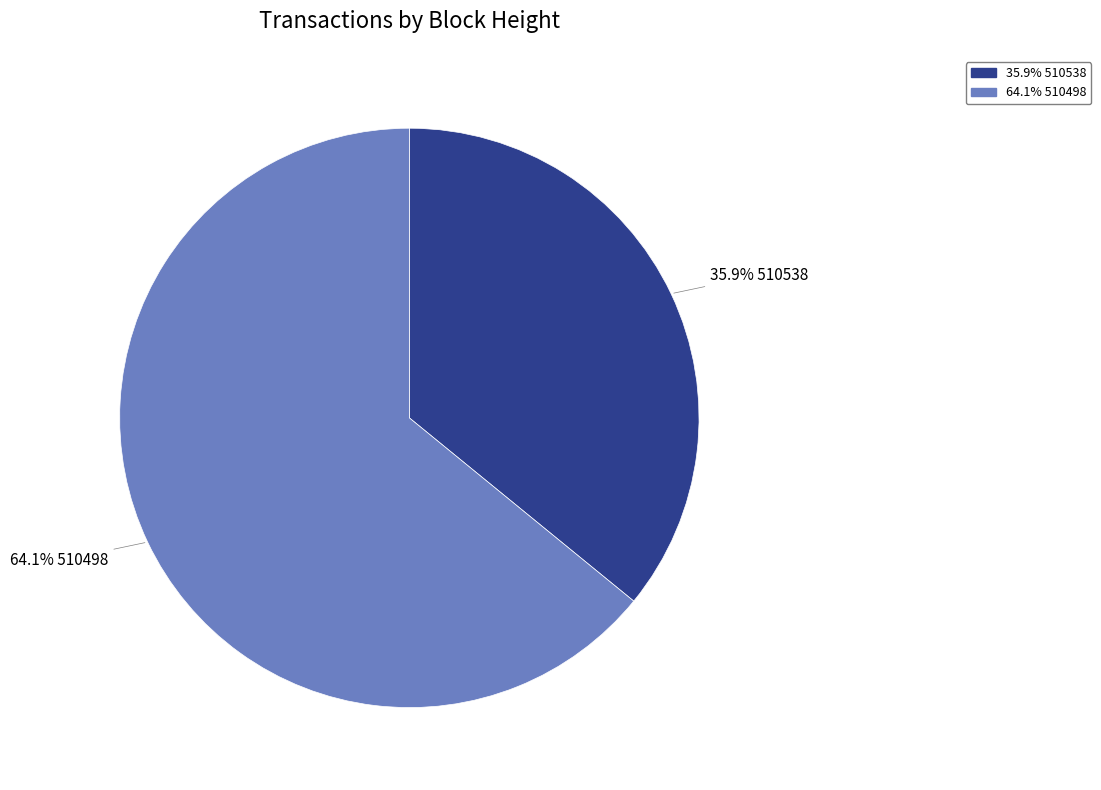

How much of the chart is everything except 64.1% 510498?

35.9%